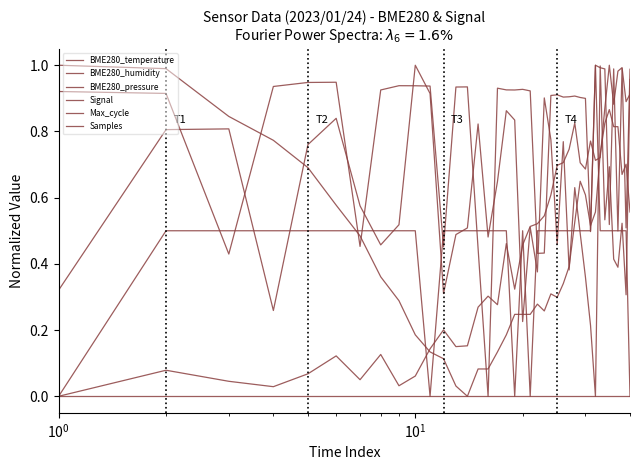

Does the chart have visible grid lines?

No